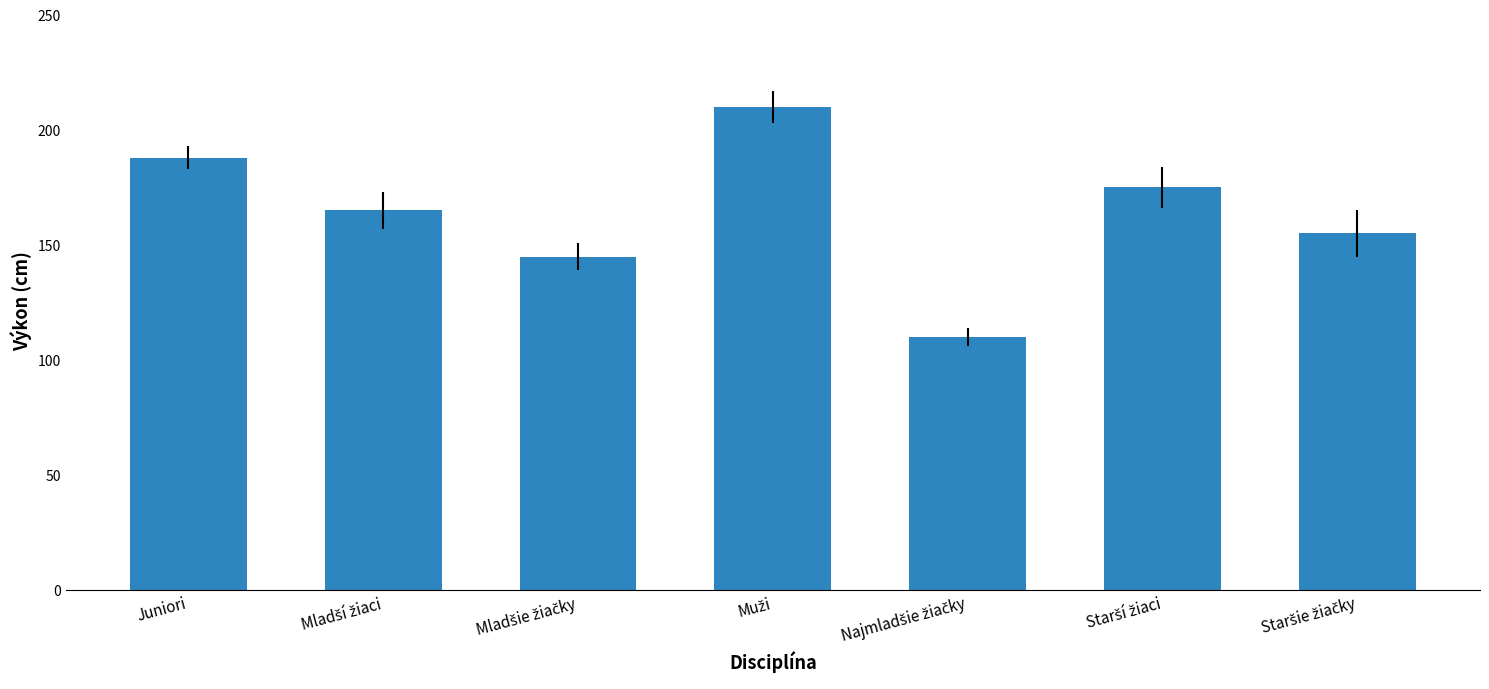

What is the difference between the second highest and minimum values?

78